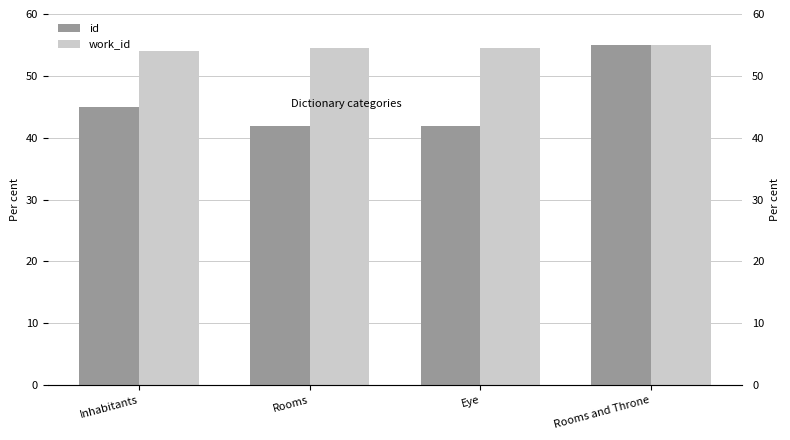

What value does the work_id series have at Inhabitants?

53.9